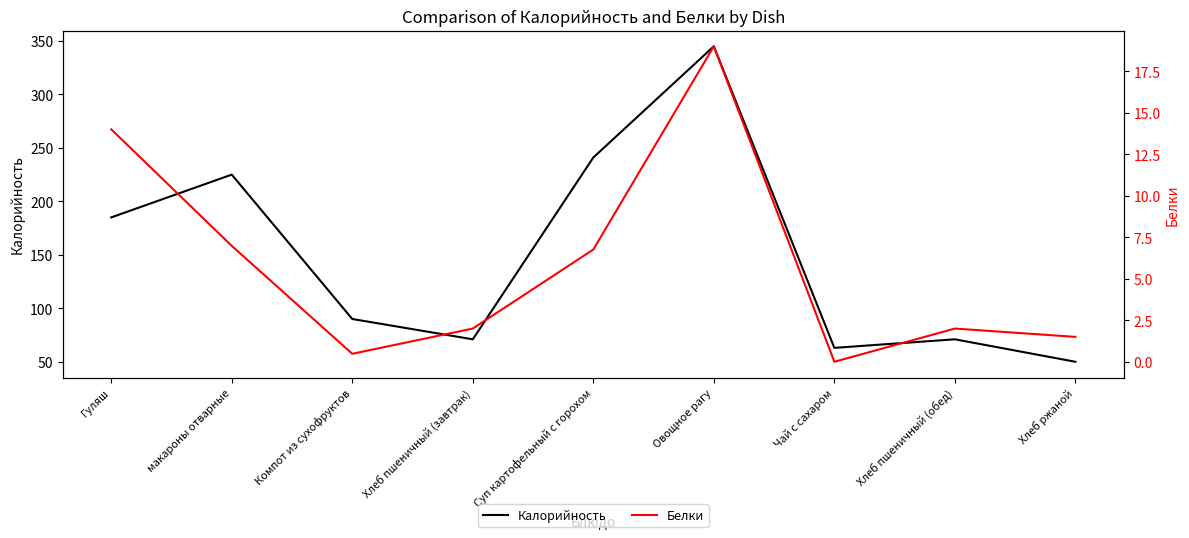

How many data points in Белки are above 2?

4